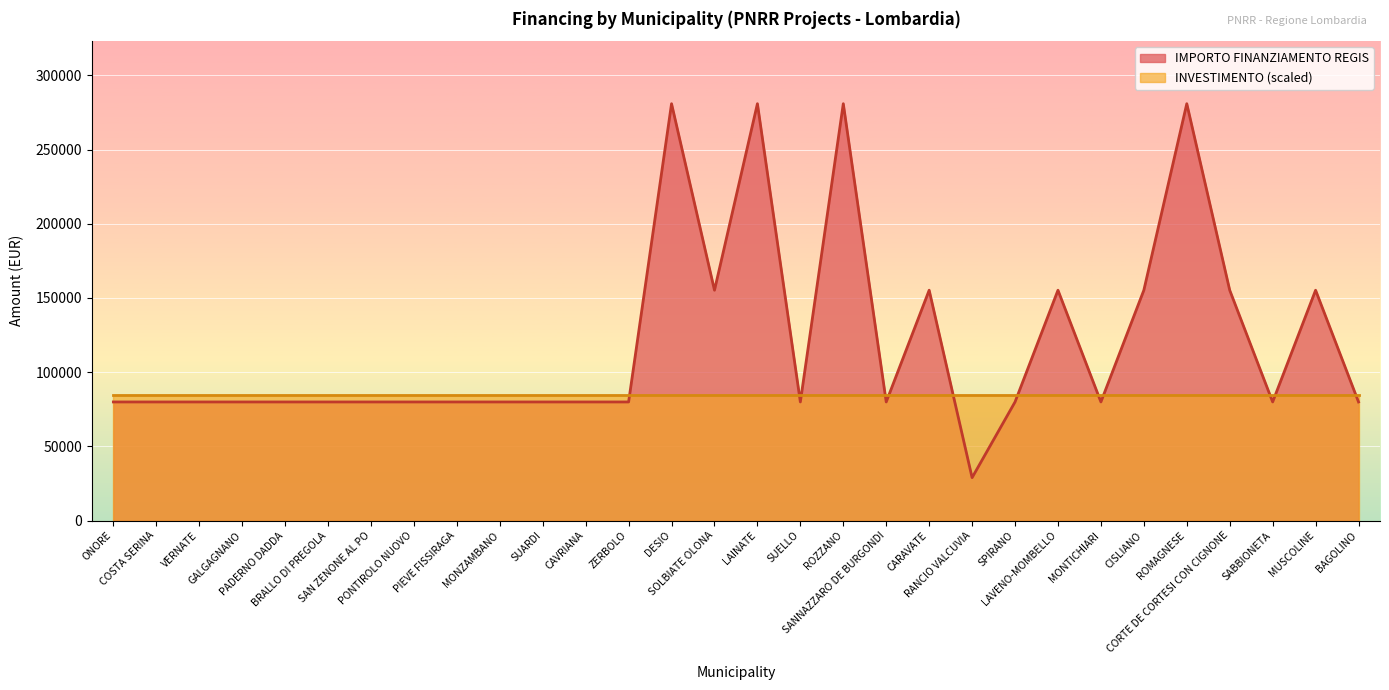

True or false: the data shows 32471 at SPIRANO.

False